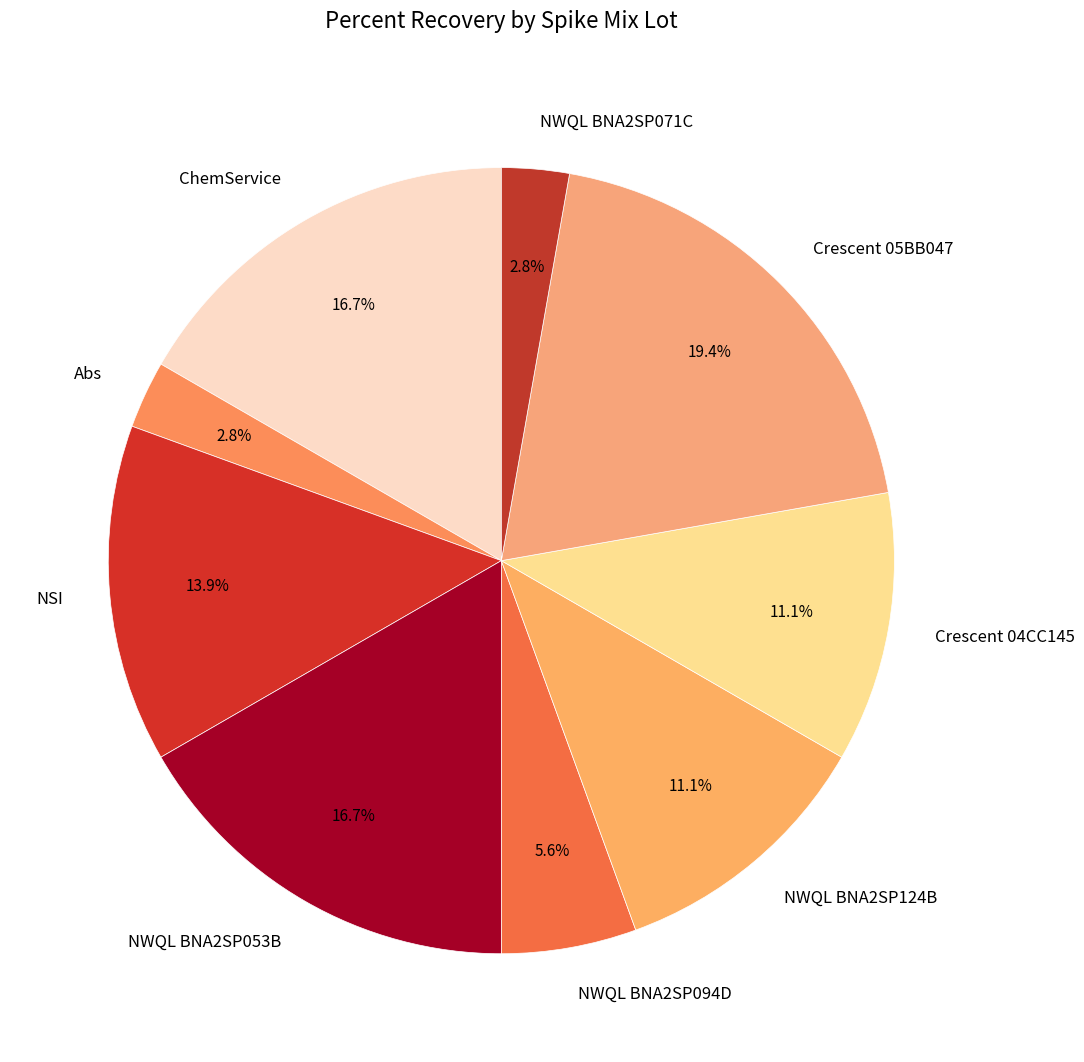

Which category has the biggest portion of the pie?

Crescent 05BB047